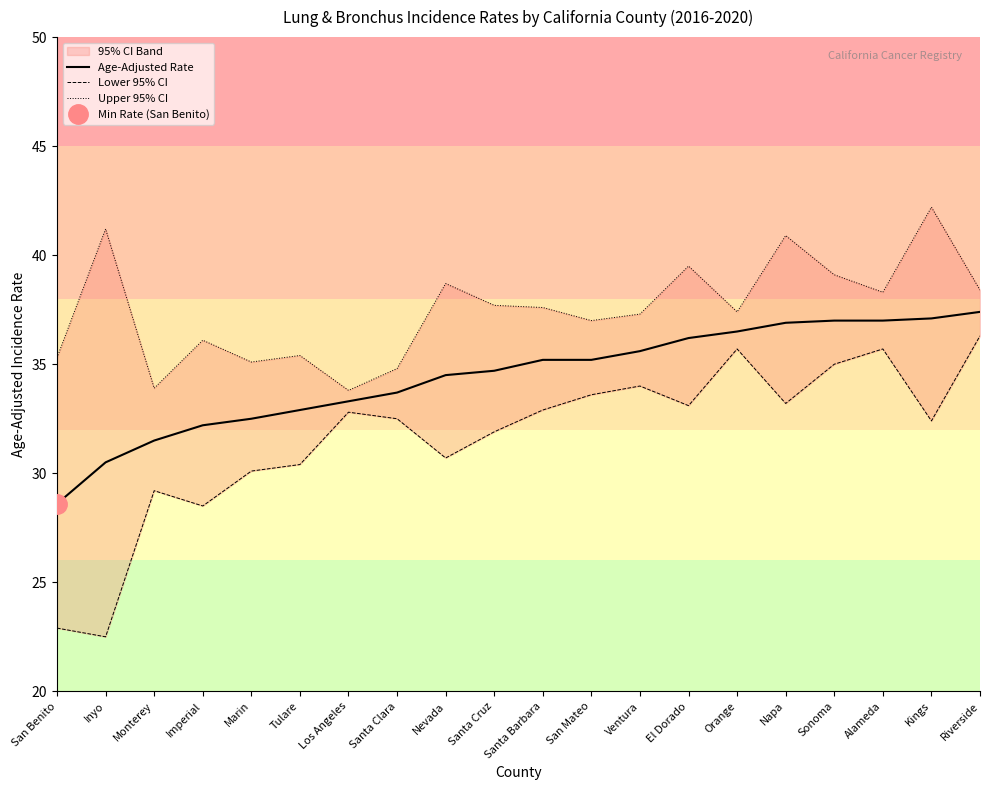

Reading left to right, what are all the values shown in this chart?

Age-Adjusted Rate: San Benito=28.6	Inyo=30.5	Monterey=31.5	Imperial=32.2	Marin=32.5	Tulare=32.9	Los Angeles=33.3	Santa Clara=33.7	Nevada=34.5	Santa Cruz=34.7	Santa Barbara=35.2	San Mateo=35.2	Ventura=35.6	El Dorado=36.2	Orange=36.5	Napa=36.9	Sonoma=37.0	Alameda=37.0	Kings=37.1	Riverside=37.4
Lower 95% CI: San Benito=22.9	Inyo=22.5	Monterey=29.2	Imperial=28.5	Marin=30.1	Tulare=30.4	Los Angeles=32.8	Santa Clara=32.5	Nevada=30.7	Santa Cruz=31.9	Santa Barbara=32.9	San Mateo=33.6	Ventura=34.0	El Dorado=33.1	Orange=35.7	Napa=33.2	Sonoma=35.0	Alameda=35.7	Kings=32.4	Riverside=36.3
Upper 95% CI: San Benito=35.3	Inyo=41.2	Monterey=33.9	Imperial=36.1	Marin=35.1	Tulare=35.4	Los Angeles=33.8	Santa Clara=34.8	Nevada=38.7	Santa Cruz=37.7	Santa Barbara=37.6	San Mateo=37.0	Ventura=37.3	El Dorado=39.5	Orange=37.4	Napa=40.9	Sonoma=39.1	Alameda=38.3	Kings=42.2	Riverside=38.4